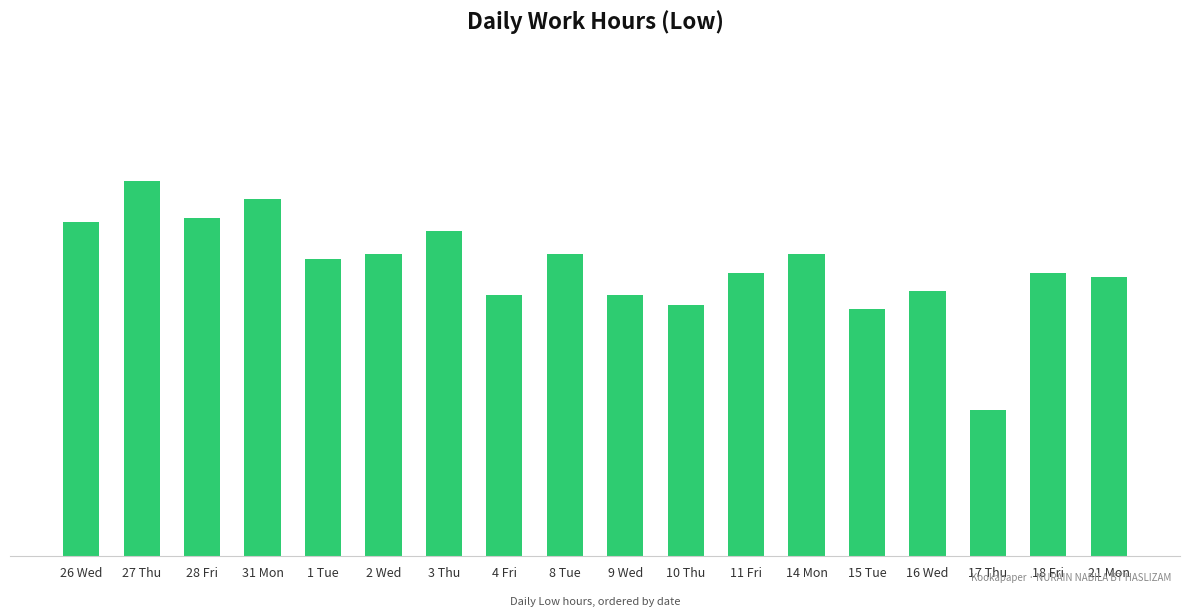

What is the value of the 15th bar from the left?

9.6